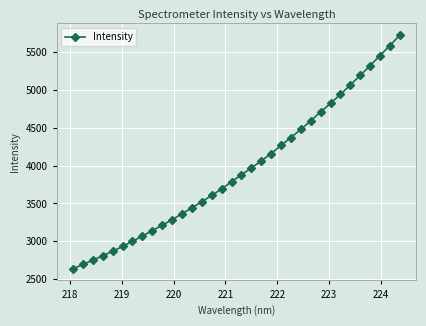

What is the sum of all values?

134381.2